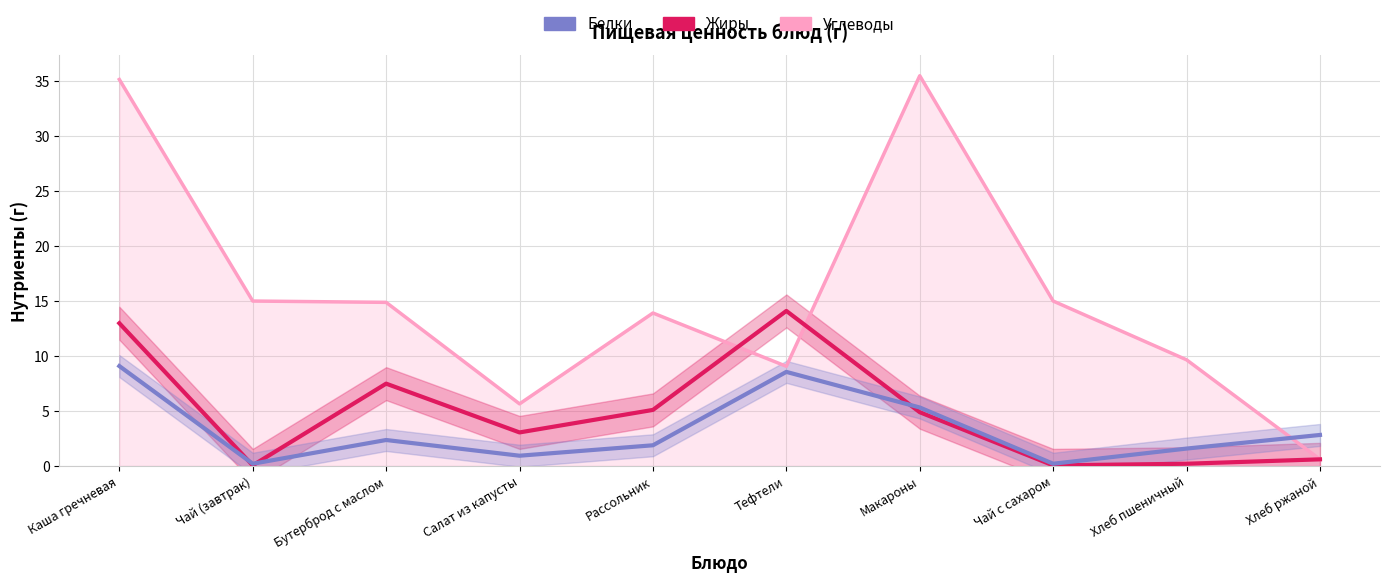

Reading left to right, transcribe all the data shown in this chart.

Жиры: Каша гречневая=13.0	Чай (завтрак)=0.1	Бутерброд с маслом=7.5	Салат из капусты=3.0	Рассольник=5.1	Тефтели=14.1	Макароны=4.9	Чай с сахаром=0.1	Хлеб пшеничный=0.2	Хлеб ржаной=0.6
Белки: Каша гречневая=9.1	Чай (завтрак)=0.2	Бутерброд с маслом=2.4	Салат из капусты=0.9	Рассольник=1.9	Тефтели=8.6	Макароны=5.3	Чай с сахаром=0.2	Хлеб пшеничный=1.6	Хлеб ржаной=2.8